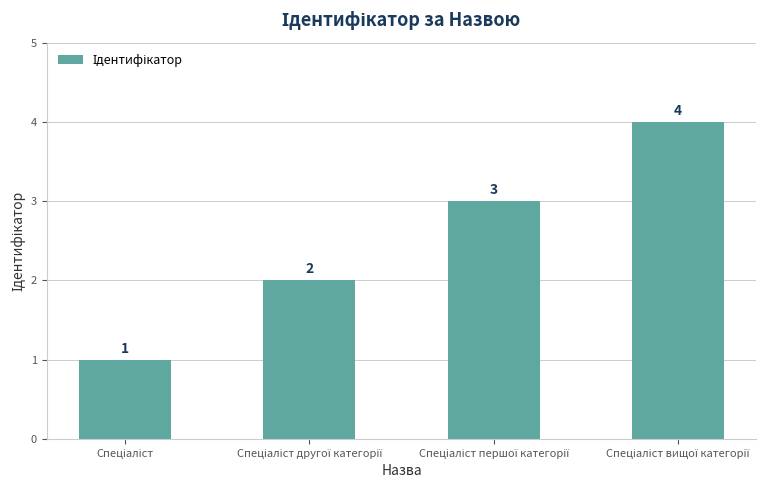

Reading left to right, what are all the values shown in this chart?

1	2	3	4